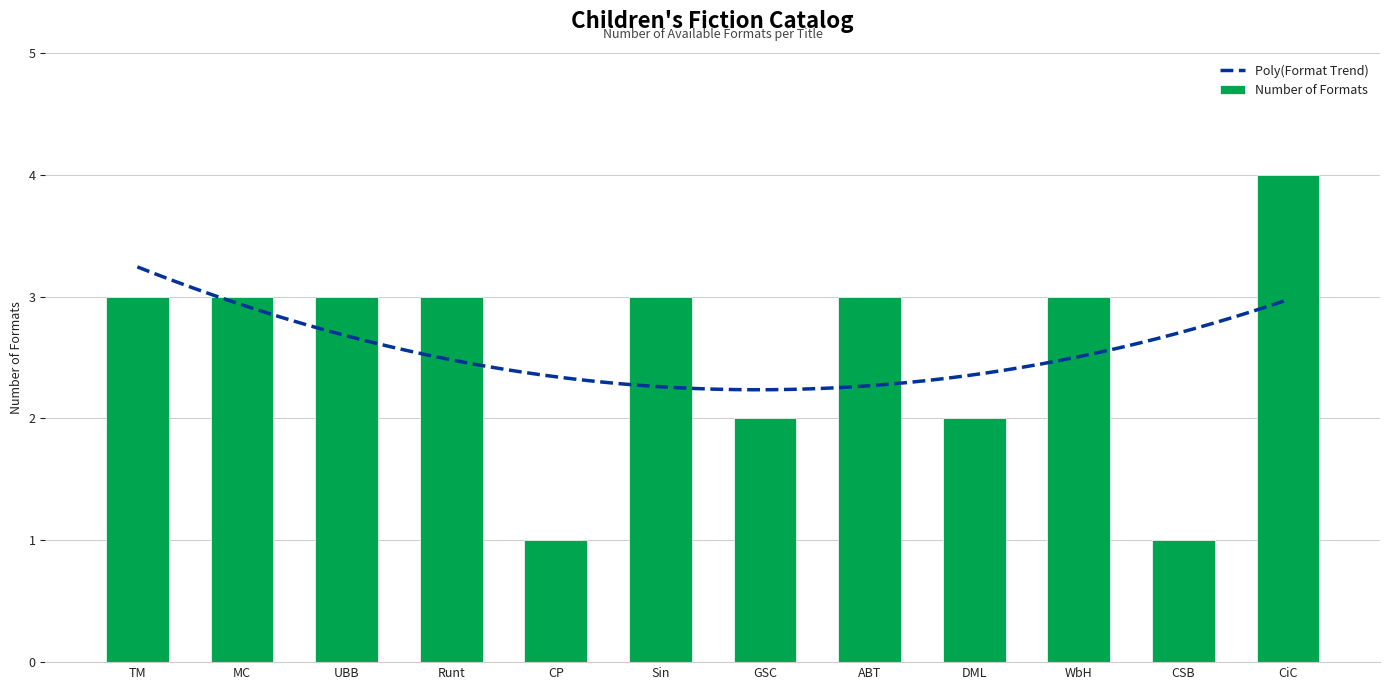

What is the maximum value for Number of Formats?

4